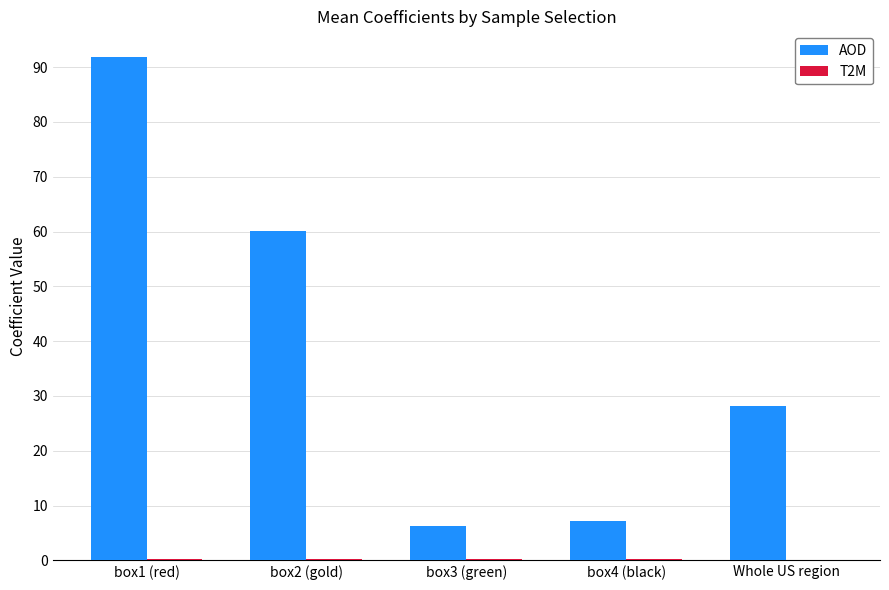

What is the total value across all series at box1 (red)?

92.3